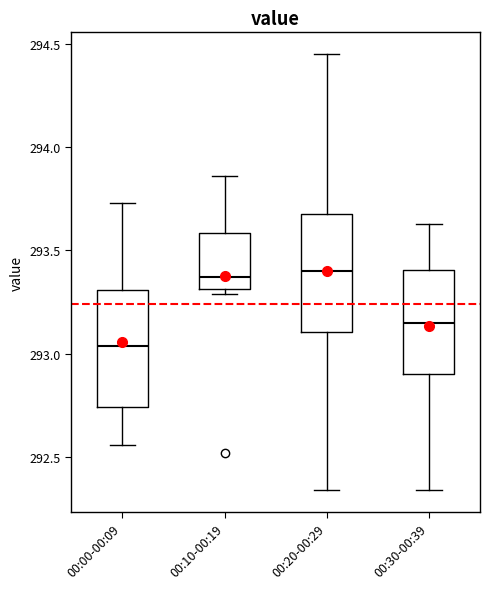

Reading left to right, read every box against the y-axis: the position of its median line, the range the box covers, and the ends of its whiskers. The values are not printed on the chart, so give them approximately, as read against the axis.

00:00-00:09: median 293.05, box 292.75 to 293.30, whiskers 292.55 to 293.75
00:10-00:19: median 293.35, box 293.30 to 293.60, whiskers 293.30 (just below the box's lower edge) to 293.85
00:20-00:29: median 293.40, box 293.10 to 293.70, whiskers 292.35 to 294.45
00:30-00:39: median 293.15, box 292.90 to 293.40, whiskers 292.35 to 293.65